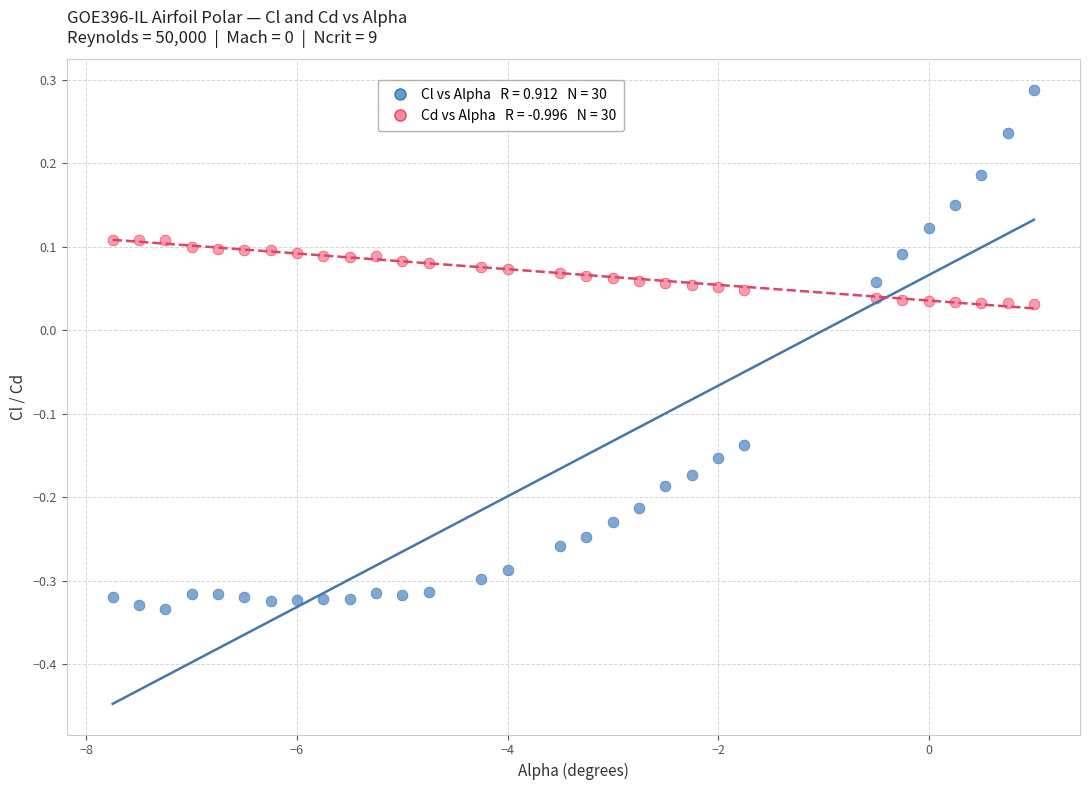

Across all data points, what is the range of Y values (max minus min)?

0.6